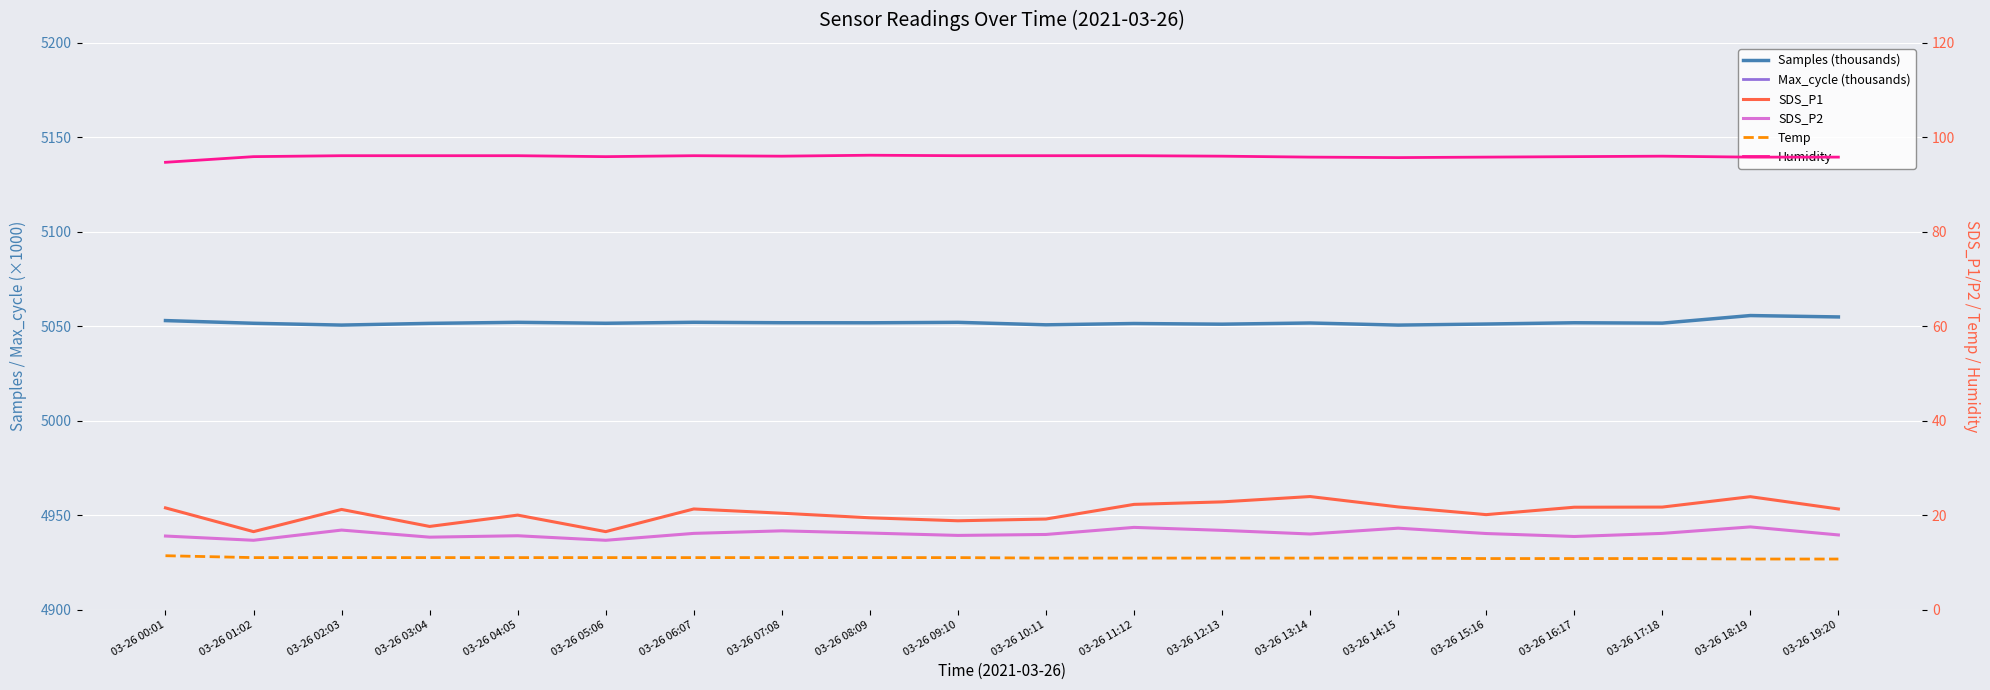

How many lines are shown in the chart?

6